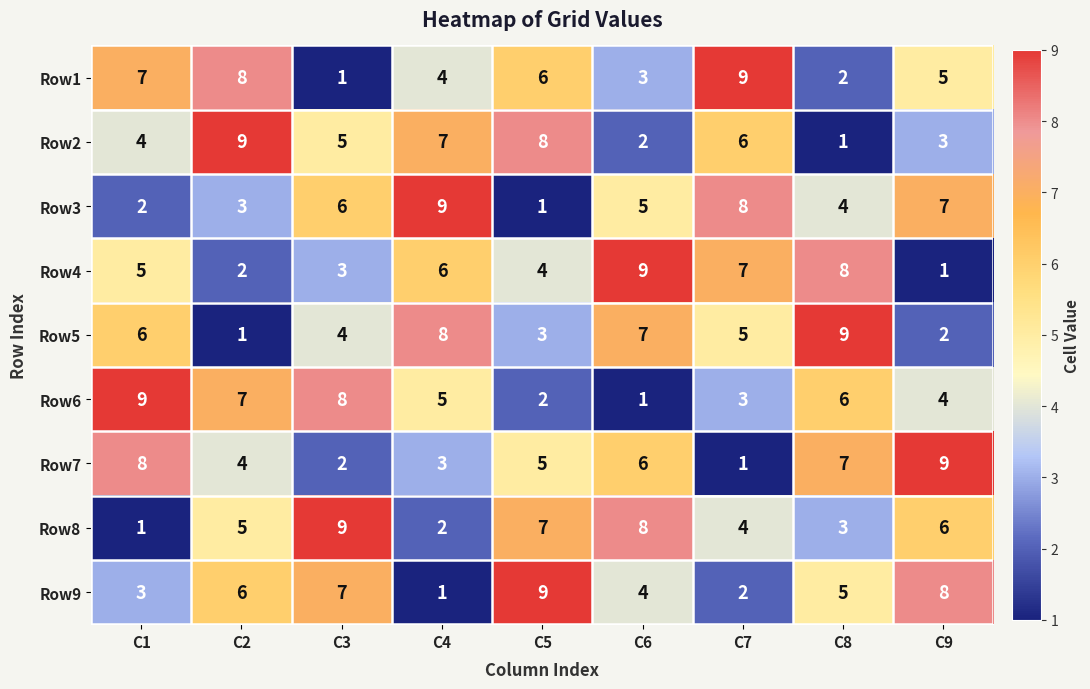

How many categories are shown in the chart?

9